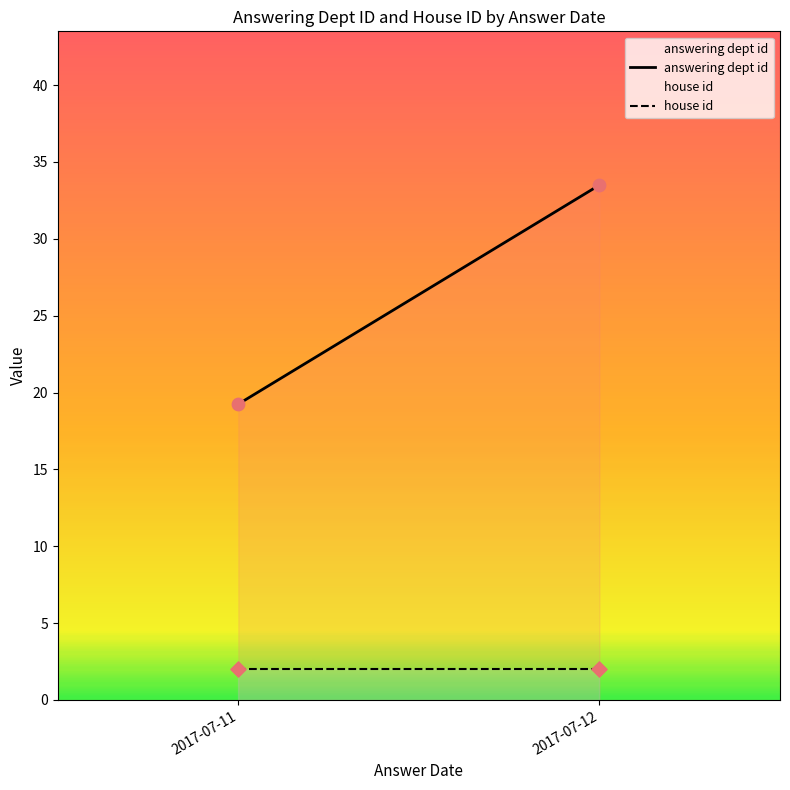

Which series reaches the minimum Y coordinate?

house id